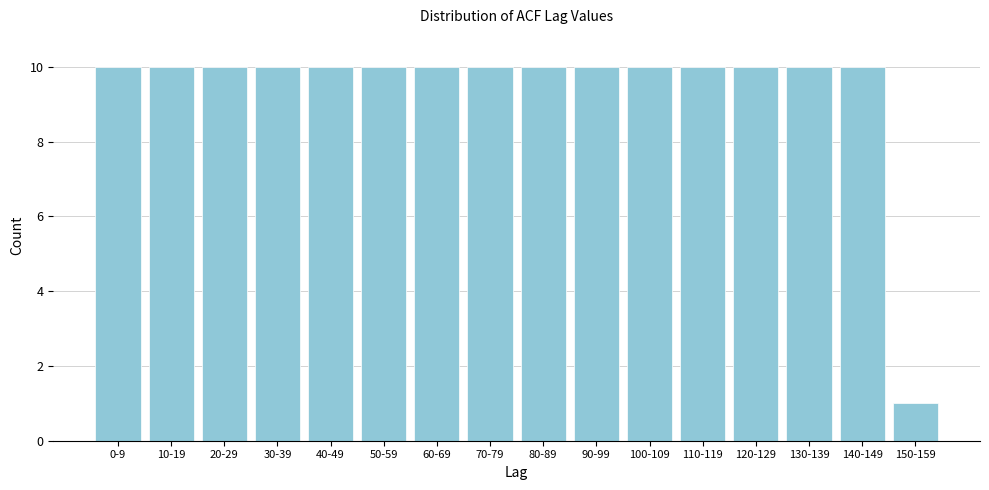

Reading left to right, transcribe all the data shown in this chart.

10	10	10	10	10	10	10	10	10	10	10	10	10	10	10	1